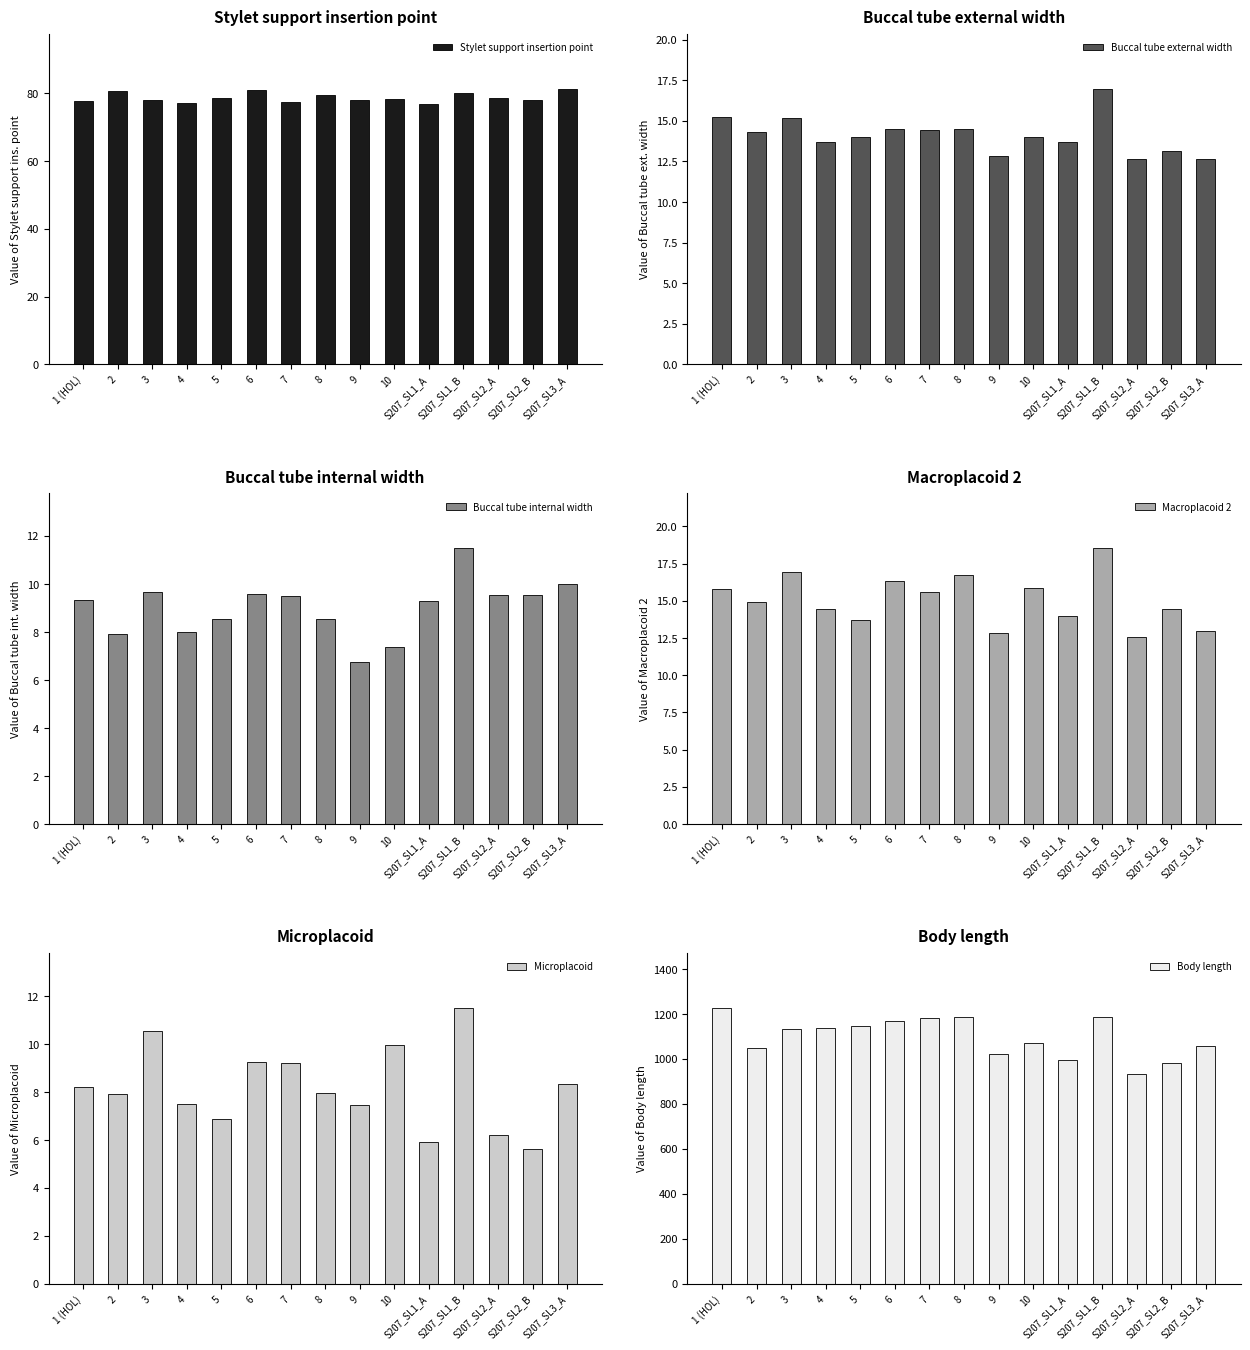

Between 6 and S207_SL2_B, which series saw the biggest shift?

Body length